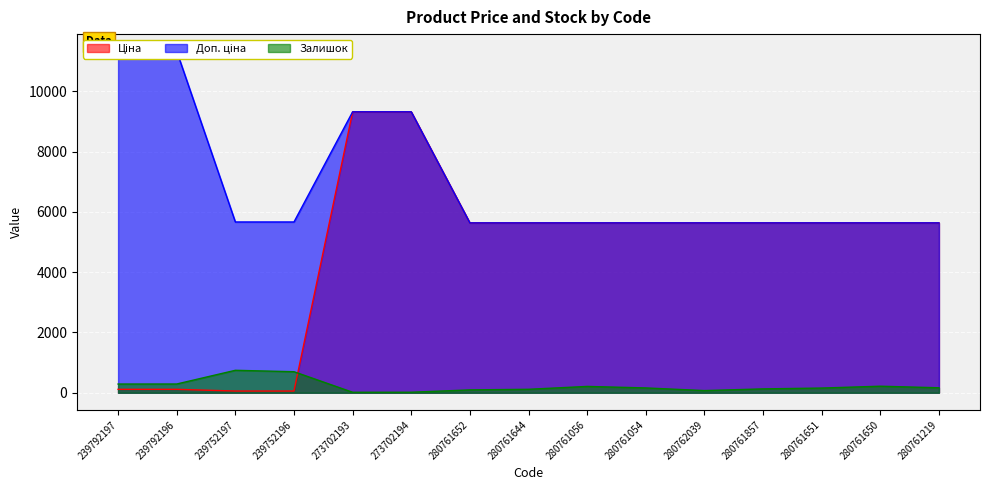

What is the sum of the Залишок values at 239752196 and 280761652?

793.0